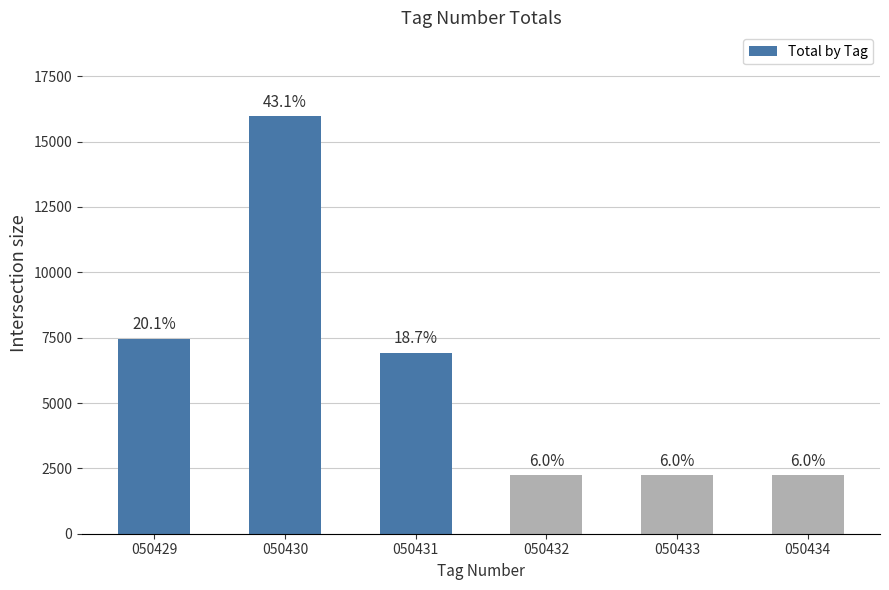

How many bars are there in total?

6